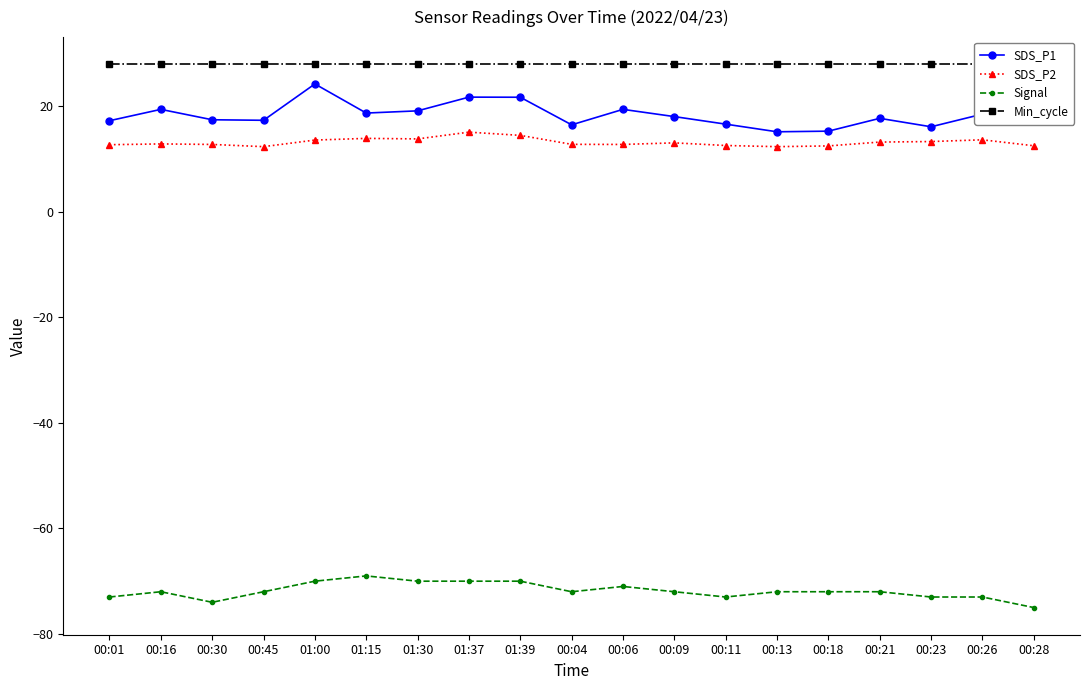

Which category has the lowest value in the Min_cycle series?

00:01